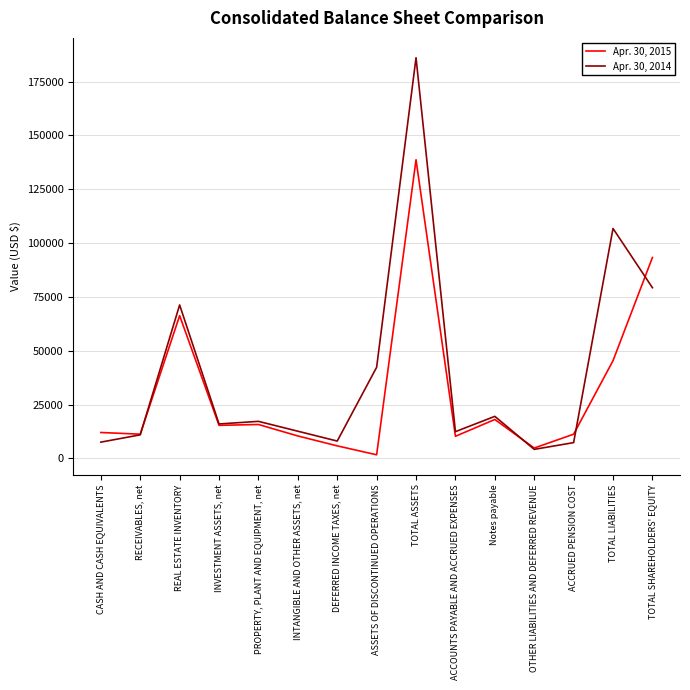

What is the approximate value of Apr. 30, 2014 at TOTAL SHAREHOLDERS' EQUITY, to the nearest 100?

79300